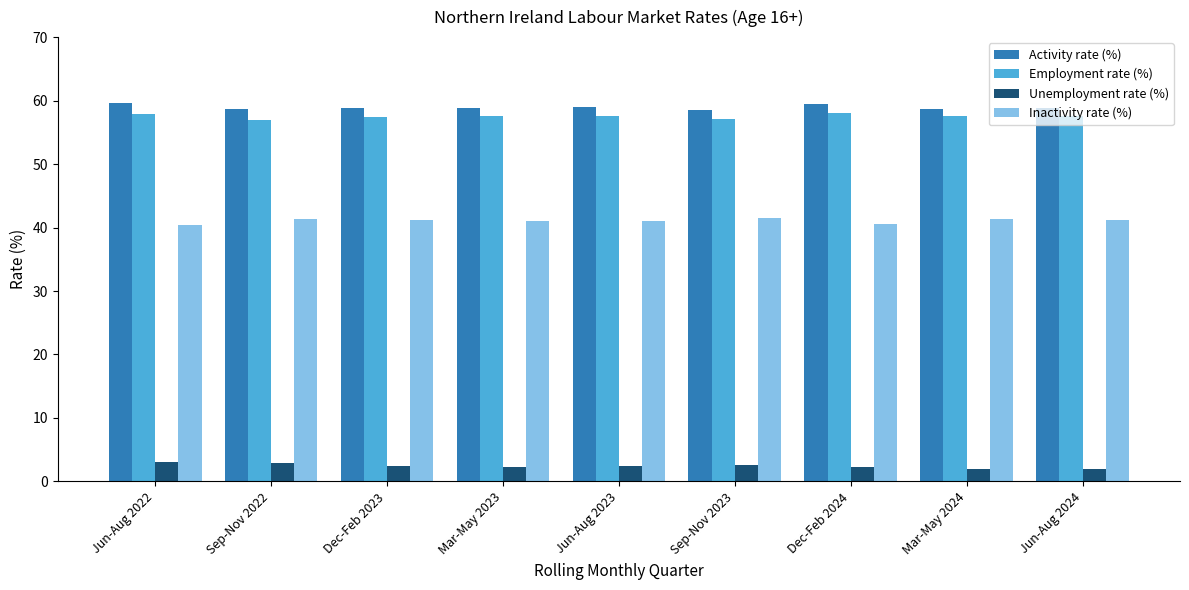

What is the highest value of the Inactivity rate (%) series?

41.4